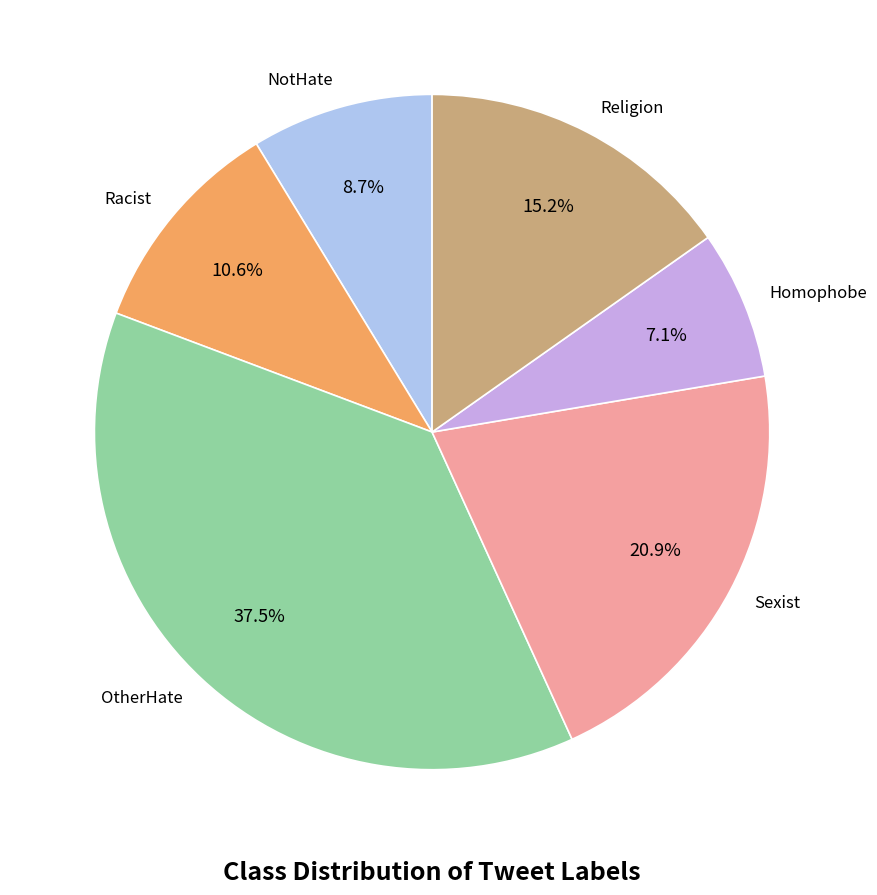

To the nearest percent, what is the difference between the largest and smallest slice percentages?

30%